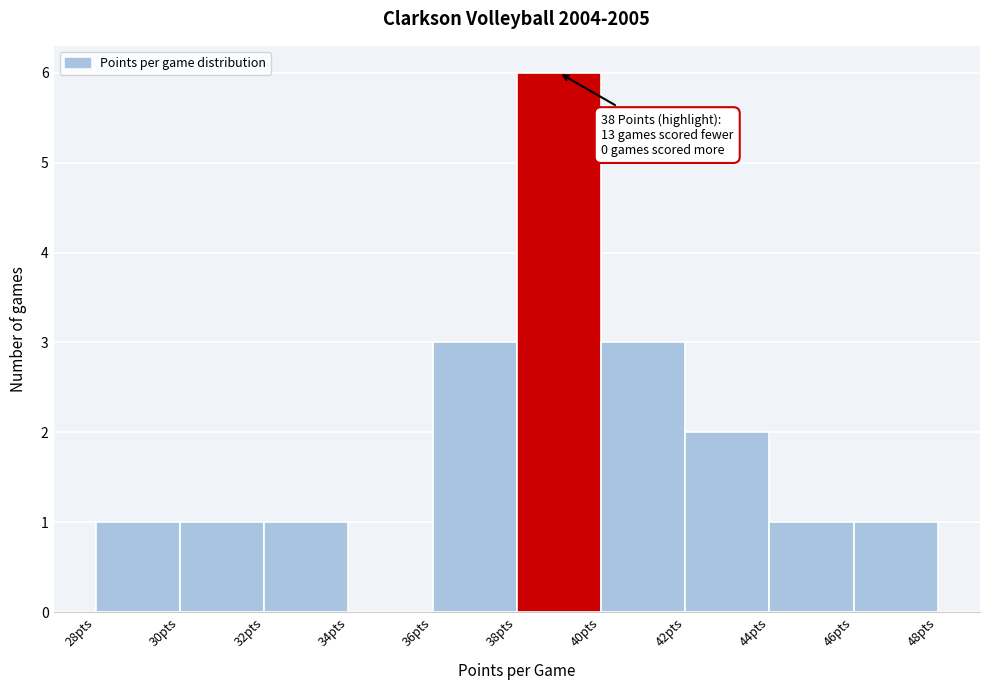

Over which range of the x-axis is the bar tallest?

38 to 40